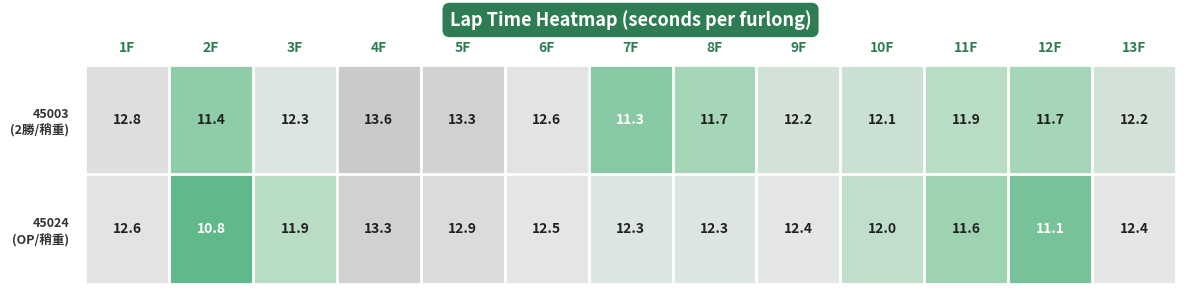

What is the minimum value shown in the chart?

10.8